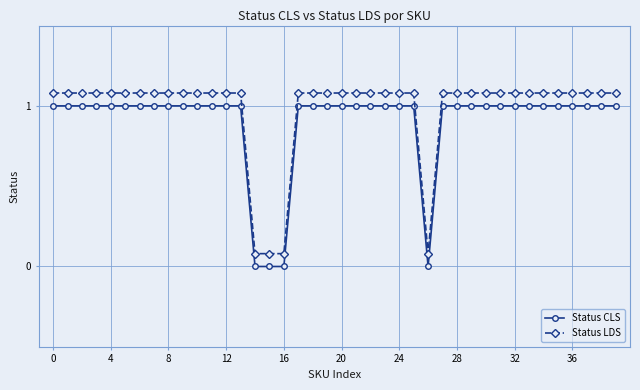

What is the difference between the maximum and minimum values in the Status CLS series?

1.0